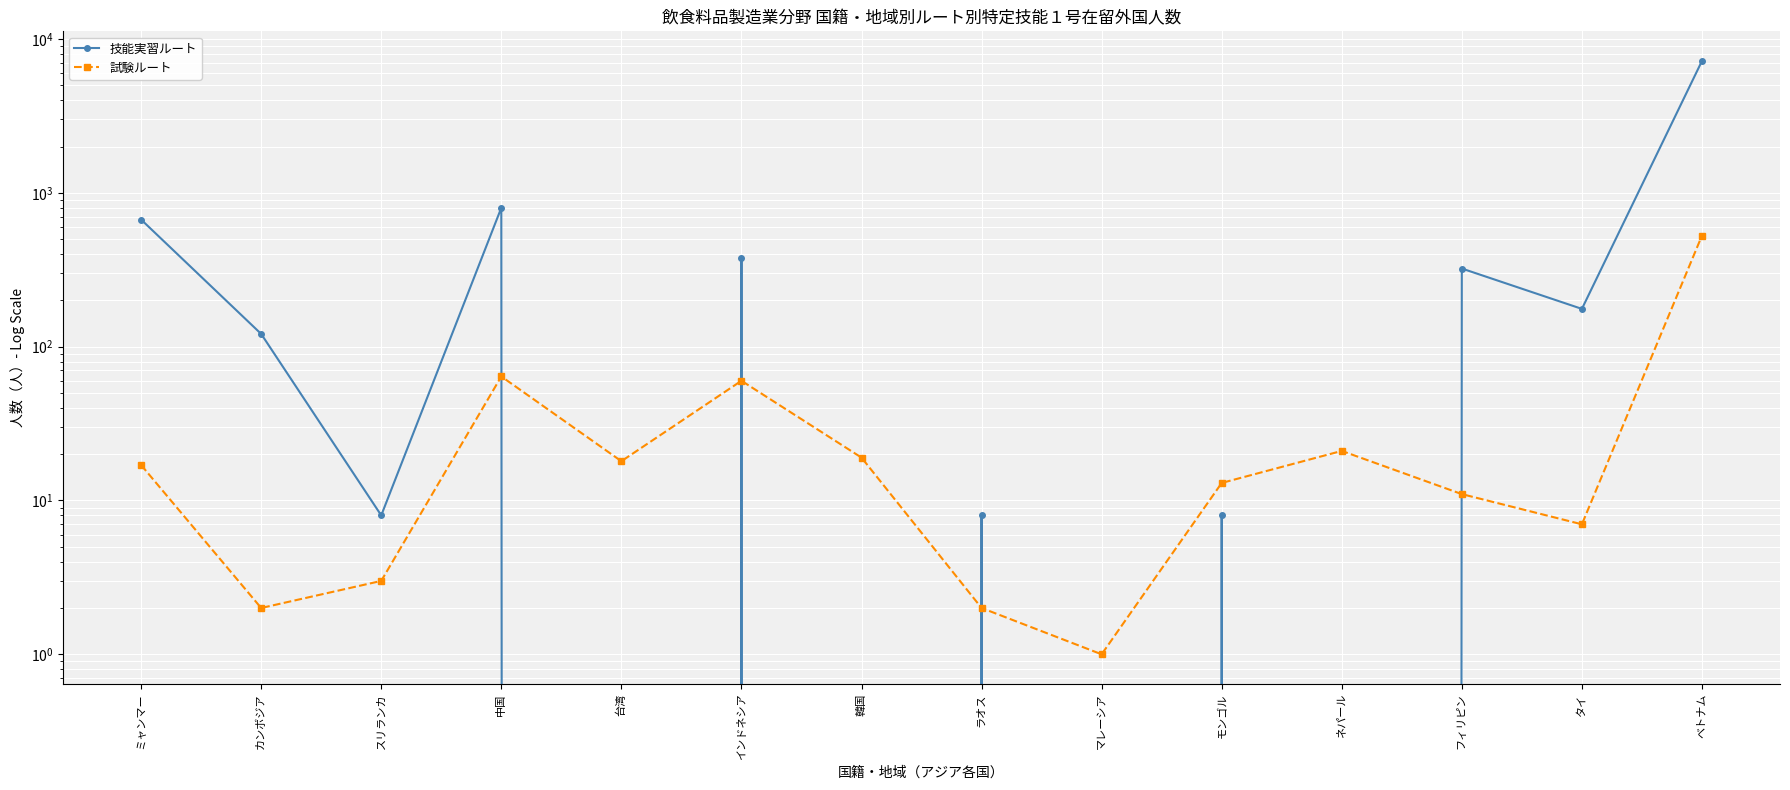

What is the label of the 6th point from the left?

インドネシア